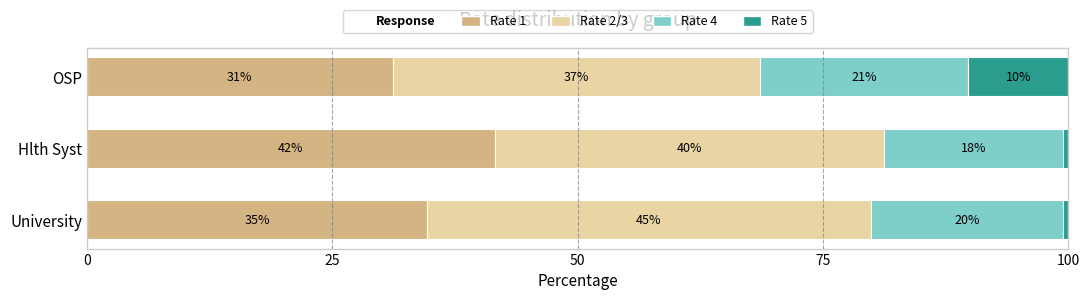

Reading left to right, extract all data points from this chart.

Rate 1: 34.7	41.5	31.2
Rate 2/3: 45.2	39.7	37.4
Rate 4: 19.6	18.2	21.2
Rate 5: 0.5	0.6	10.2